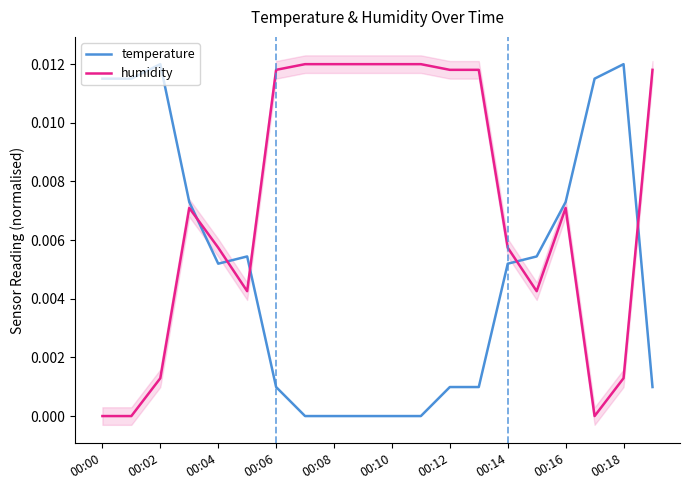

True or false: temperature and humidity cross at least once.

True